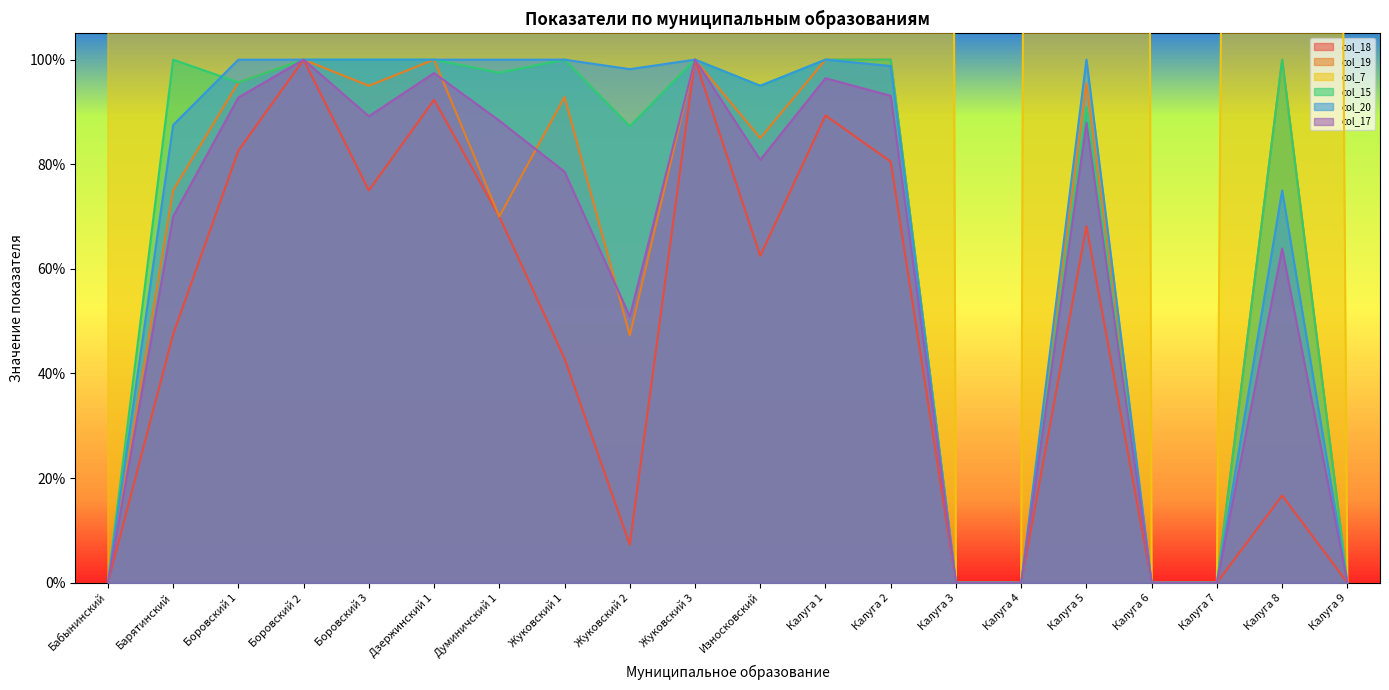

Reading left to right, list all the values displayed in this chart.

col_18: 0.0	0.5	0.8	1.0	0.8	0.9	0.7	0.4	0.1	1.0	0.6	0.9	0.8	0.0	0.0	0.7	0.0	0.0	0.2	0.0
col_19: 0.0	0.8	1.0	1.0	0.9	1.0	0.7	0.9	0.5	1.0	0.8	1.0	1.0	0.0	0.0	1.0	0.0	0.0	1.0	0.0
col_7: 28.0	19.0	36.0	36.0	26.0	37.0	21.0	27.0	33.0	41.0	40.0	34.0	36.0	0.0	0.0	40.0	0.0	0.0	17.0	0.0
col_15: 0.0	1.0	1.0	1.0	1.0	1.0	1.0	1.0	0.9	1.0	0.9	1.0	1.0	0.0	0.0	0.9	0.0	0.0	1.0	0.0
col_20: 0.0	0.9	1.0	1.0	1.0	1.0	1.0	1.0	1.0	1.0	0.9	1.0	1.0	0.0	0.0	1.0	0.0	0.0	0.8	0.0
col_17: 0.0	0.7	0.9	1.0	0.9	1.0	0.9	0.8	0.5	1.0	0.8	1.0	0.9	0.0	0.0	0.9	0.0	0.0	0.6	0.0